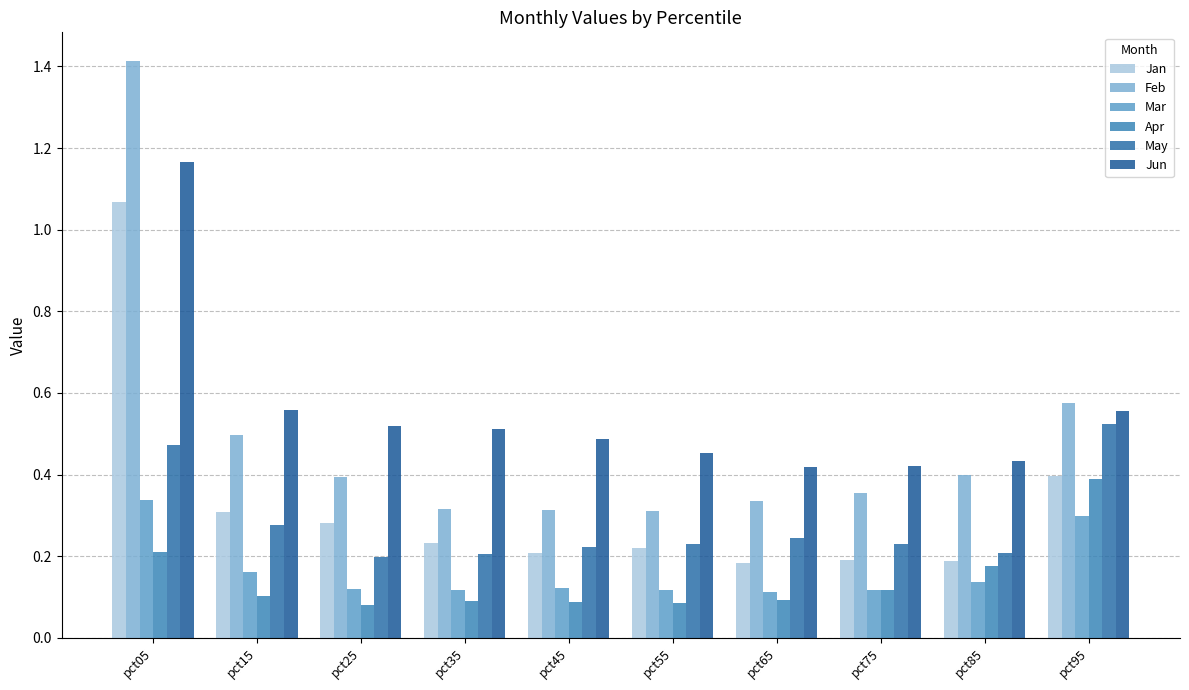

What is the average value of the Feb series?

0.5